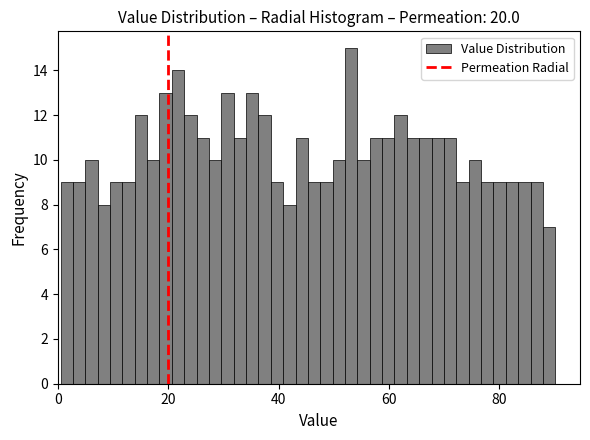

Around what value on the x-axis is the tallest bar? Give the approximate position of its centre, as read against the axis.

54